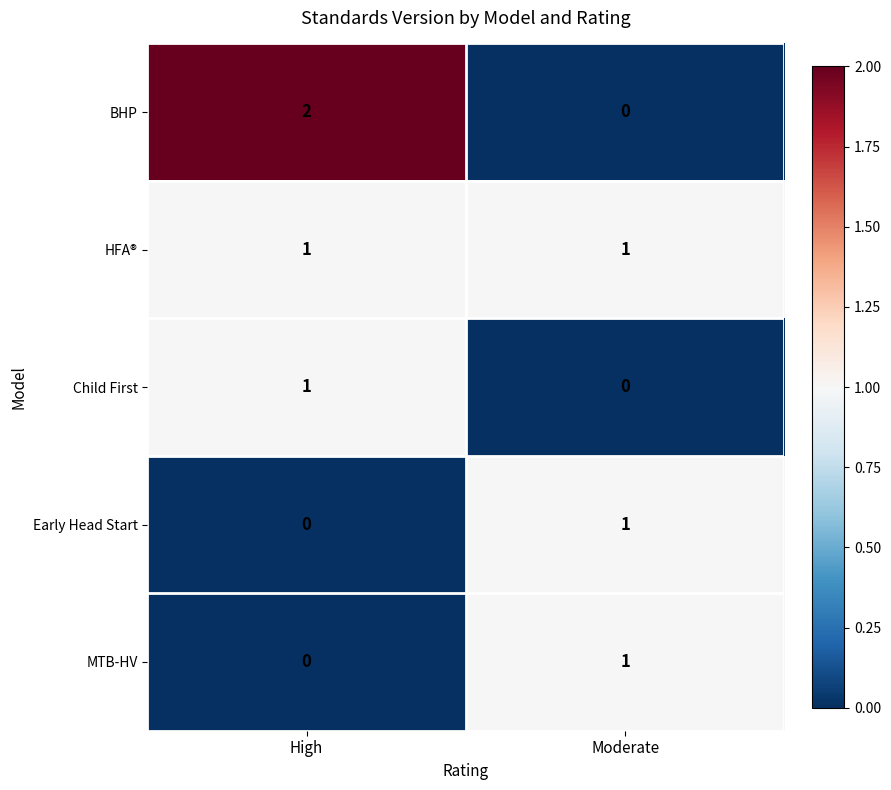

List the labels in order of MTB-HV value, largest first.

Moderate, High